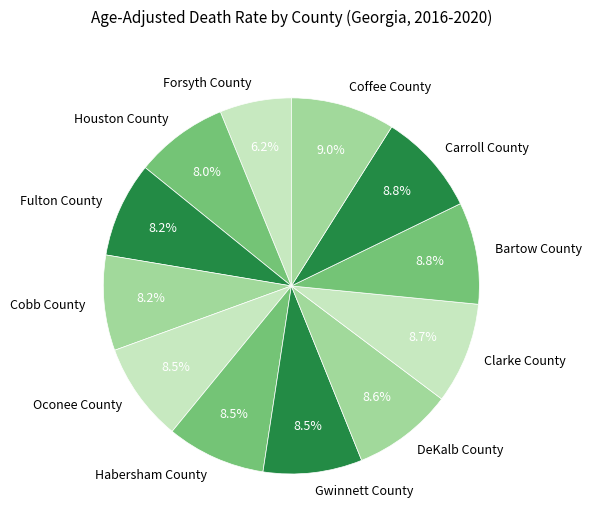

To the nearest percent, what is the difference between the largest and smallest slice percentages?

3%